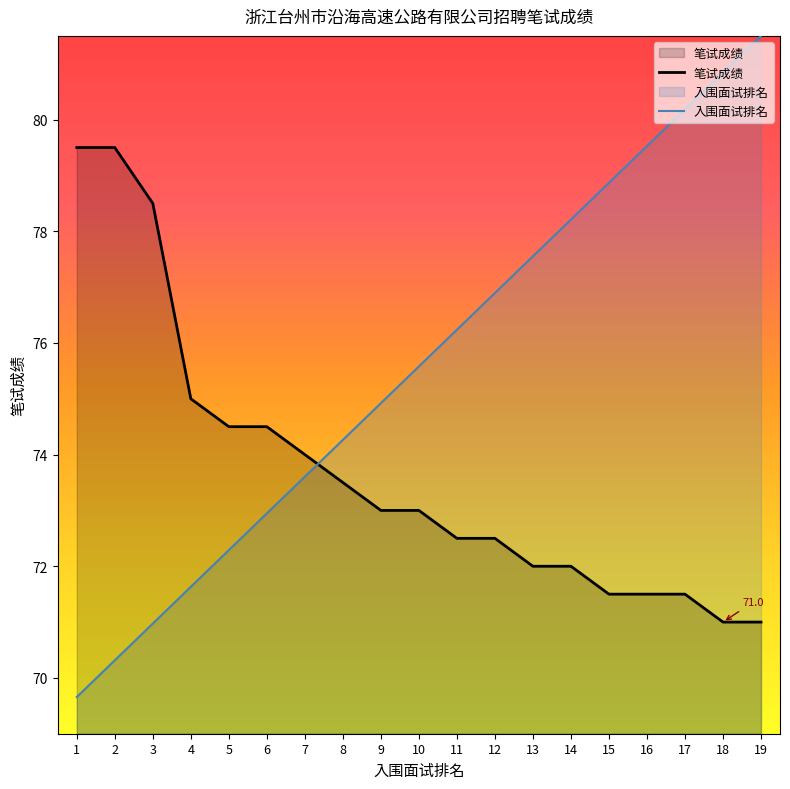

How many values in the 入围面试排名 series are below 75?

9